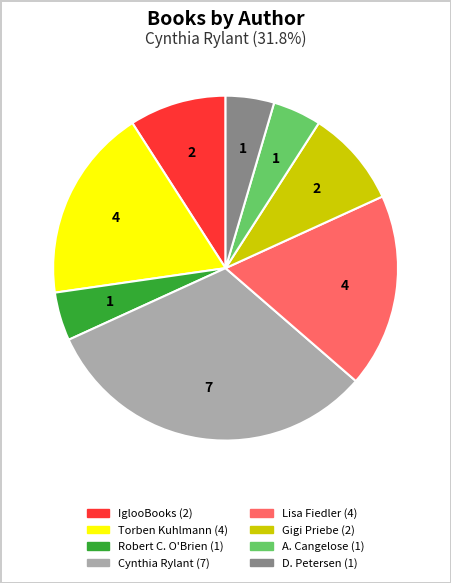

Is there any slice that represents more than half of the pie?

No